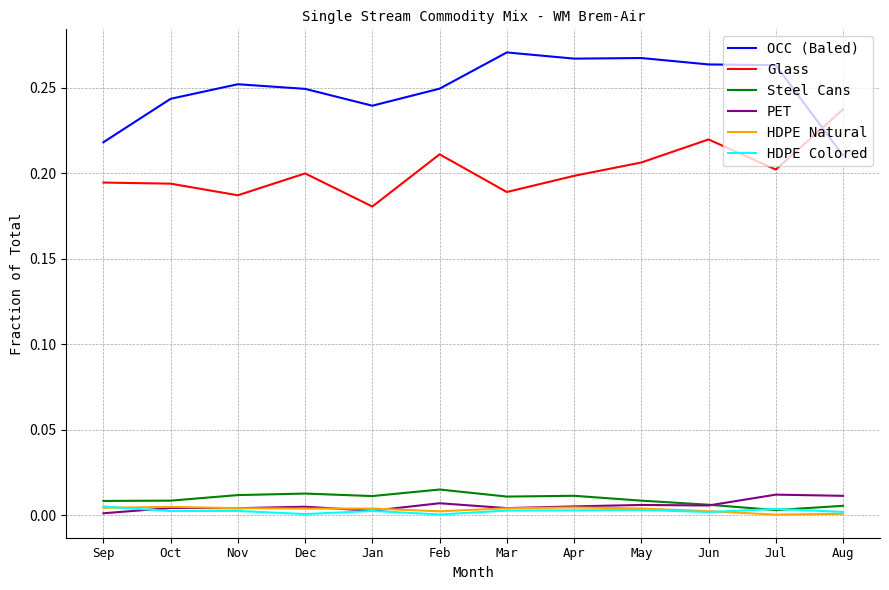

Which series changed the most between Jan and Aug?

Glass